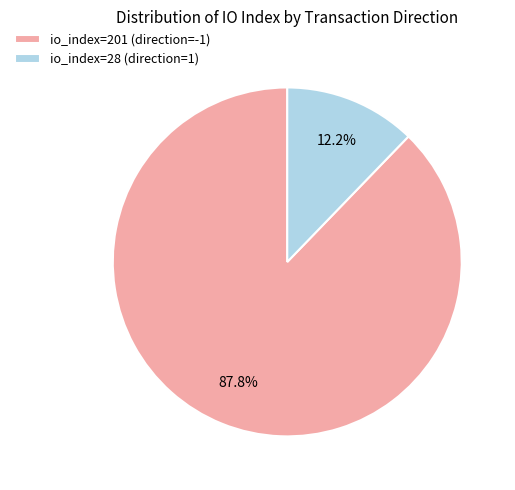

How many slices are in this pie chart?

2